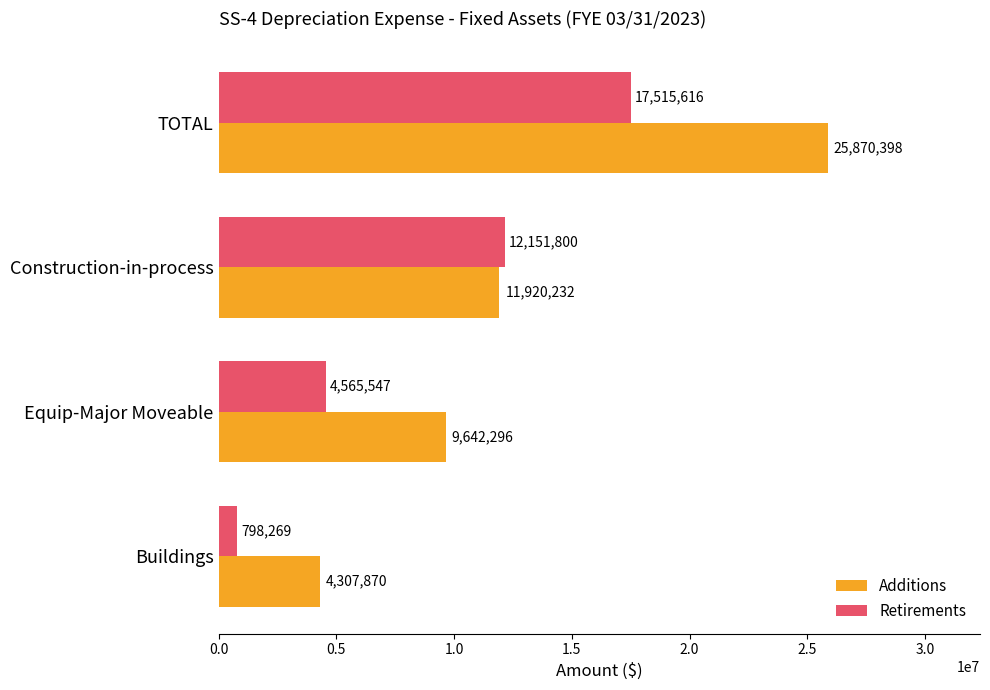

Which label corresponds to the largest value in the chart?

TOTAL